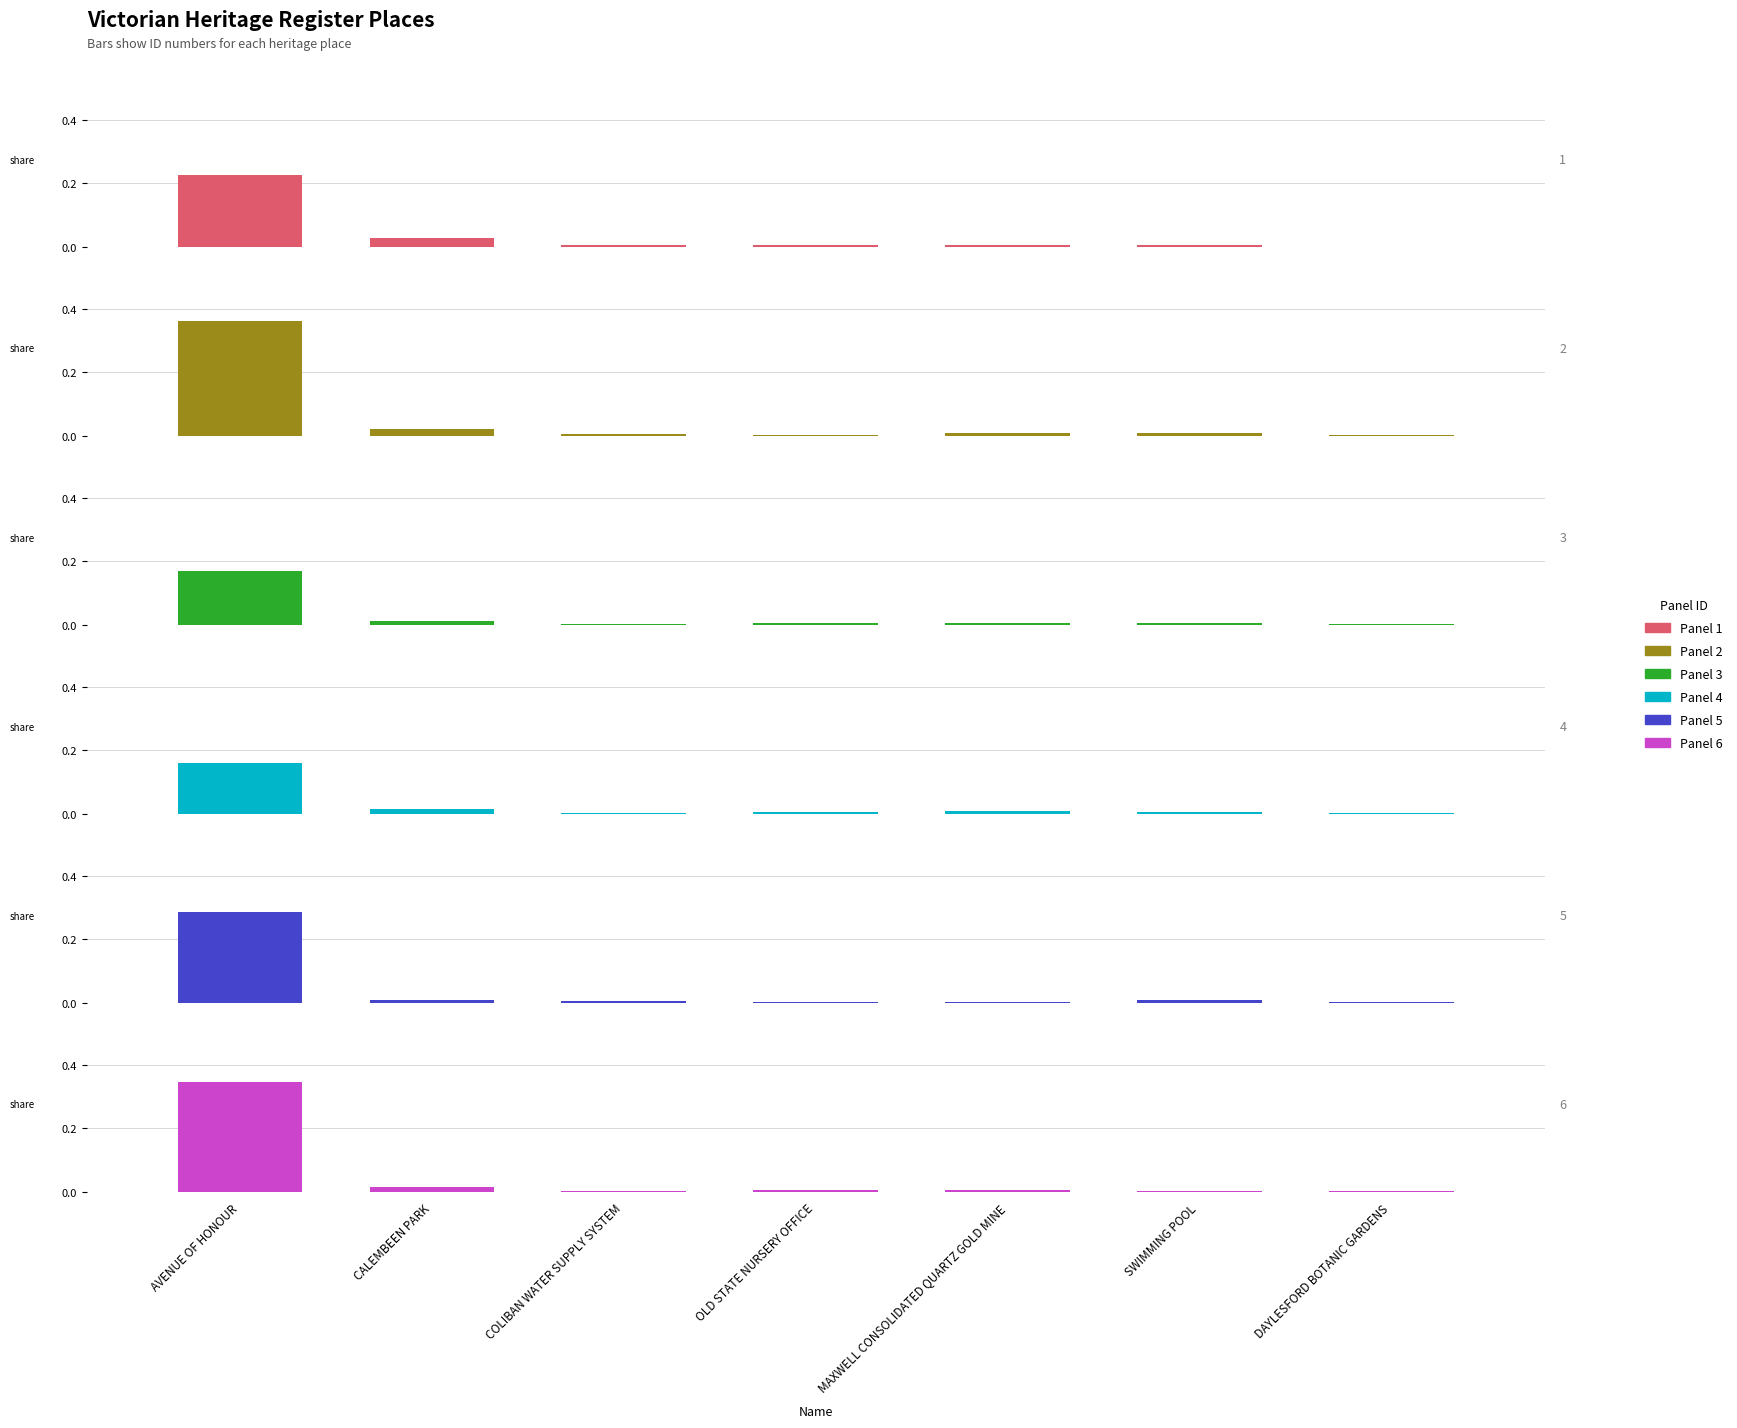

Is it true that Panel 6 equals 0.0 at OLD STATE NURSERY OFFICE?

False